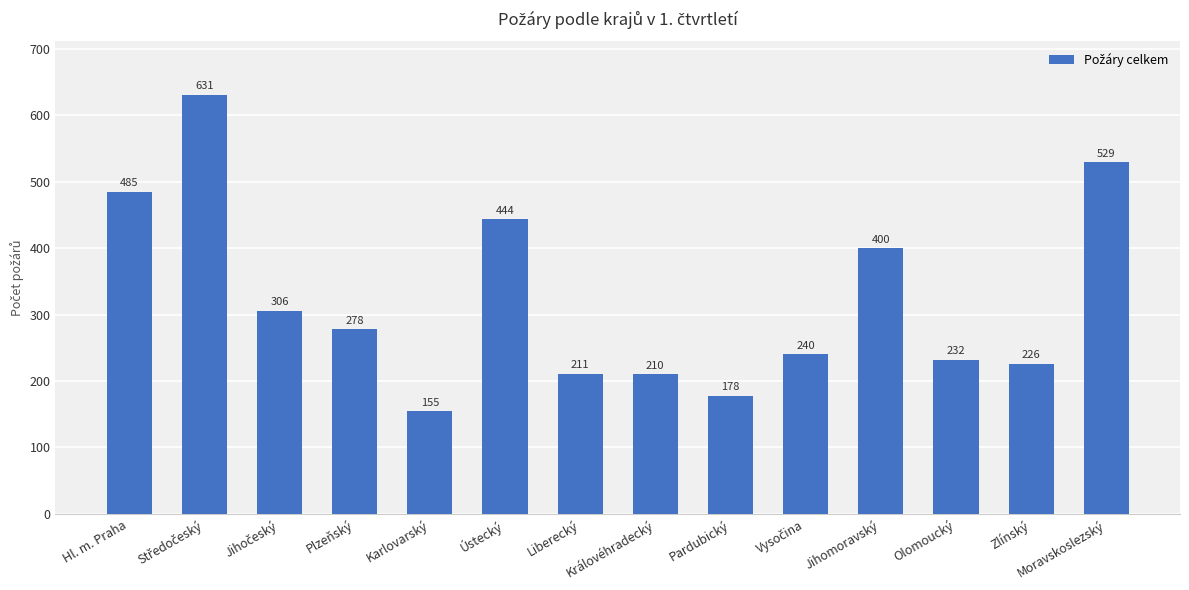

What is the value of the 3rd bar from the left?

306